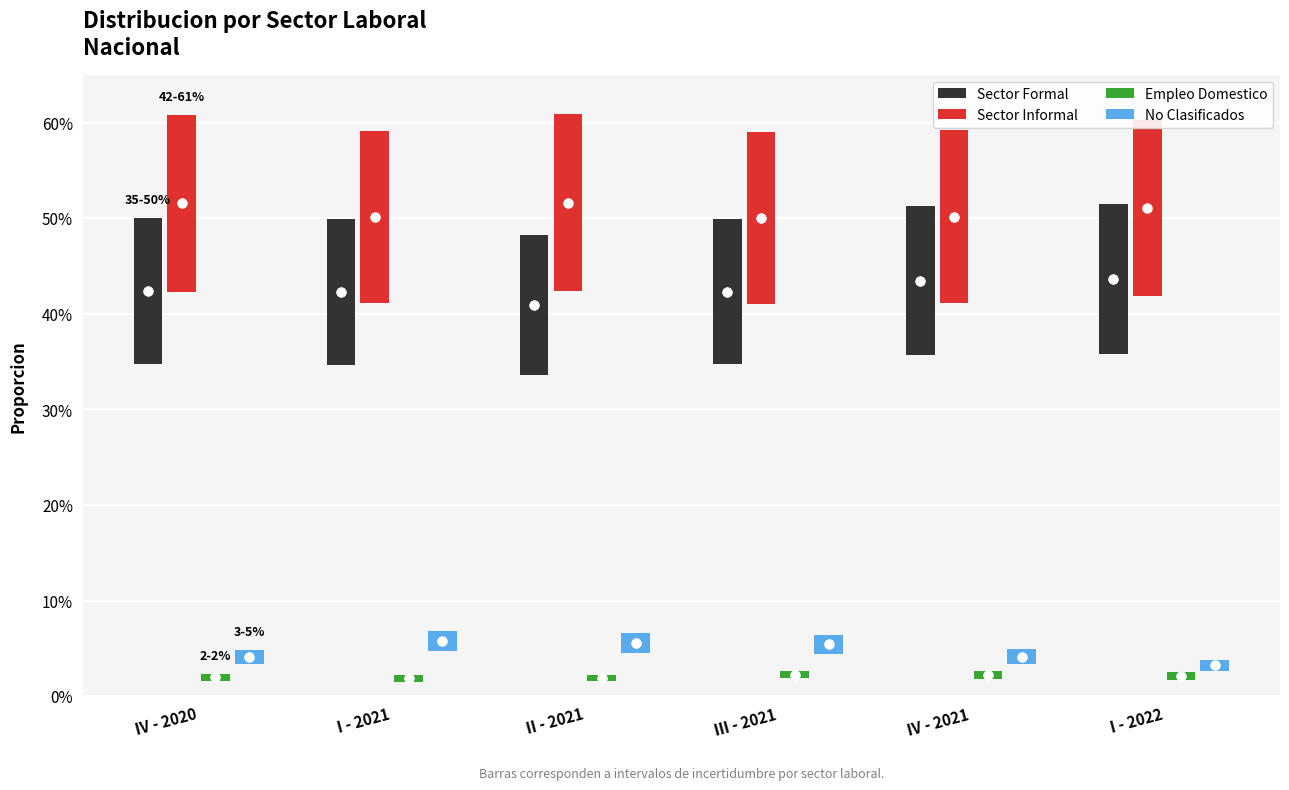

What is the total value across all series at IV - 2021?

1.0